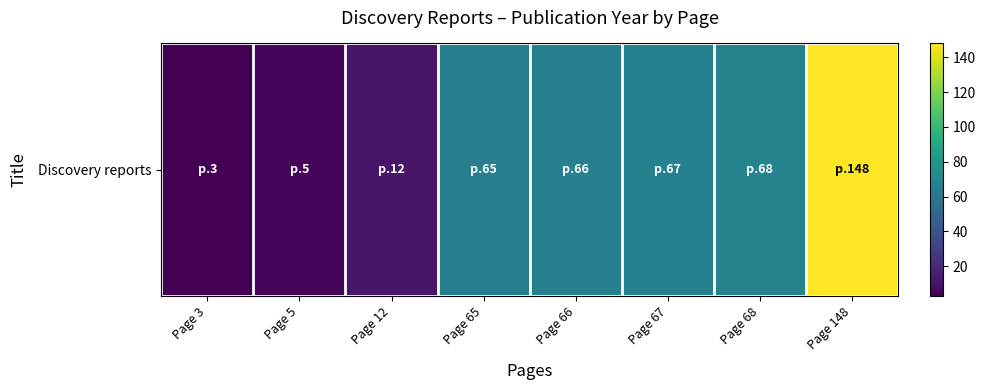

The chart shows a value of 5 at Page 5. True or false?

True